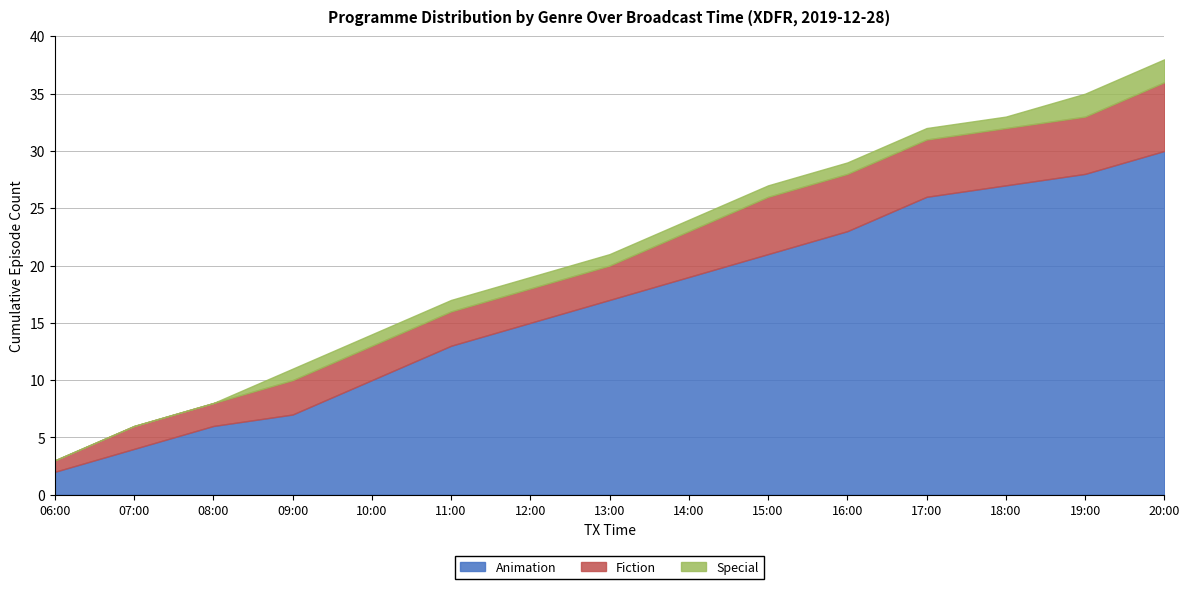

What is the maximum value shown in the chart?

38